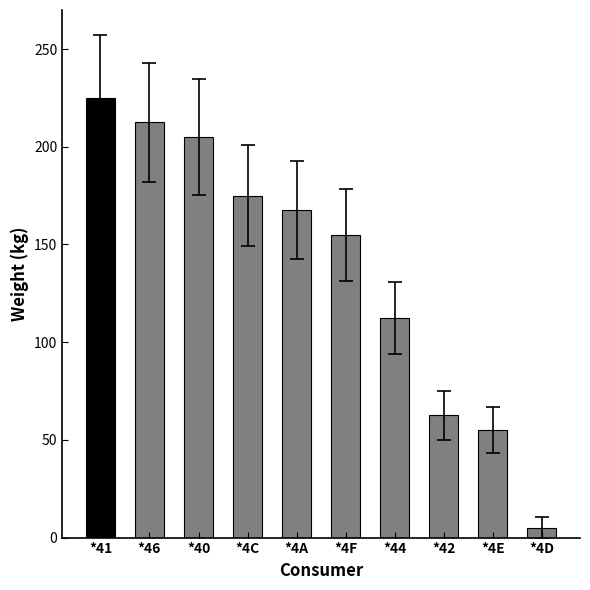

What is the greatest value displayed?

225.0